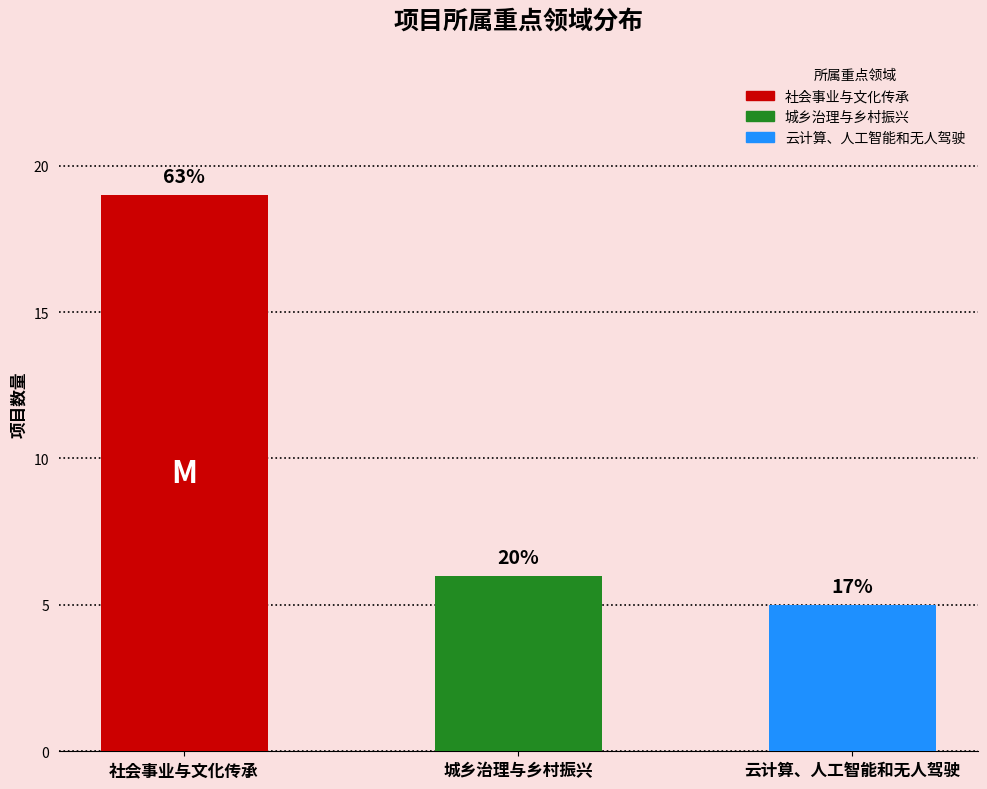

The value at 社会事业与文化传承 is 19. True or false?

True